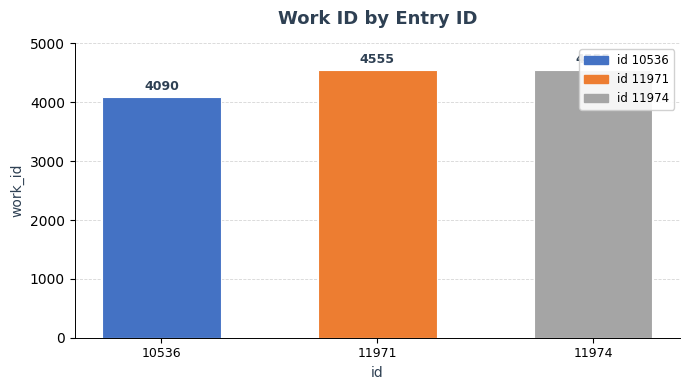

List the labels in order of value, smallest first.

10536, 11971, 11974